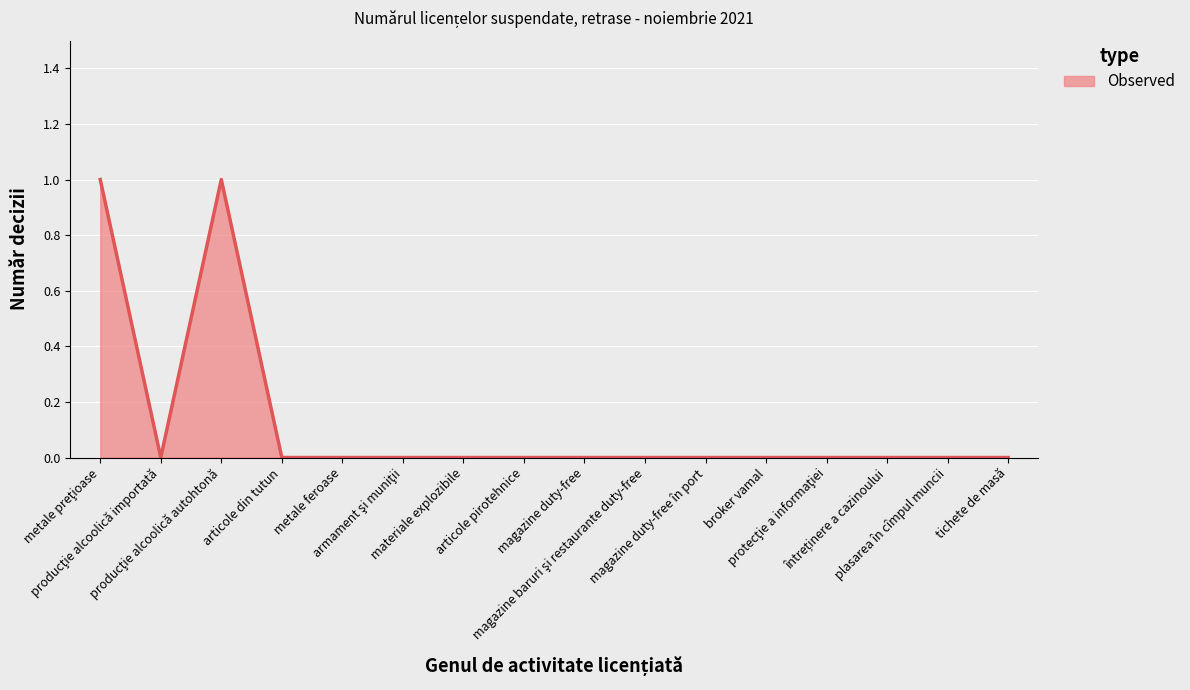

True or false: the data shows 1 at articole din tutun.

False